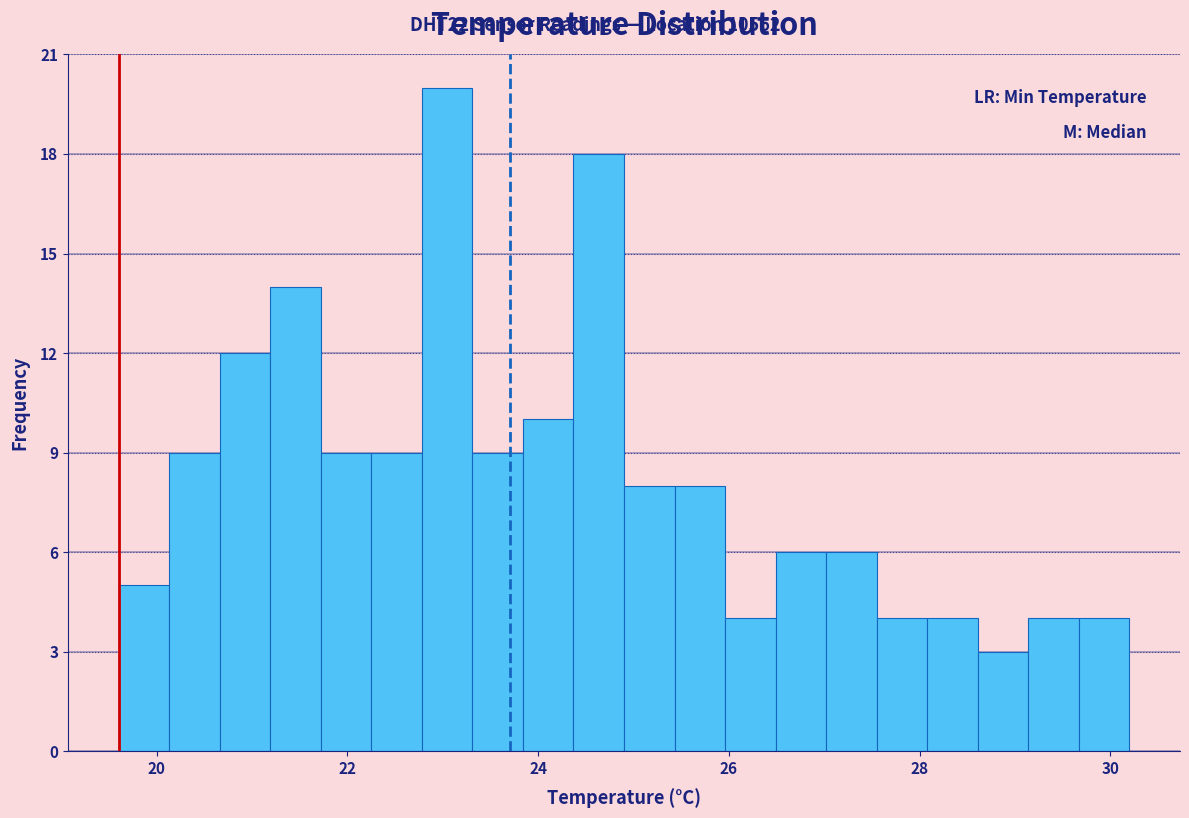

Around what value on the x-axis is the tallest bar? Give the approximate position of its centre, as read against the axis.

23.0